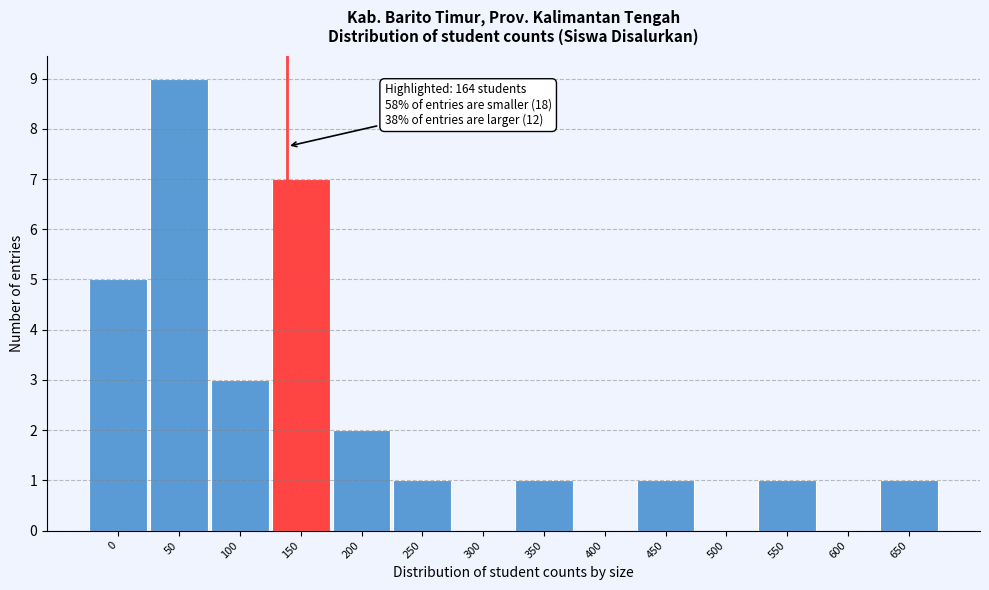

Reading right to left, what are all the values shown in this chart?

650=1	600=0	550=1	500=0	450=1	400=0	350=1	300=0	250=1	200=2	150=7	100=3	50=9	0=5